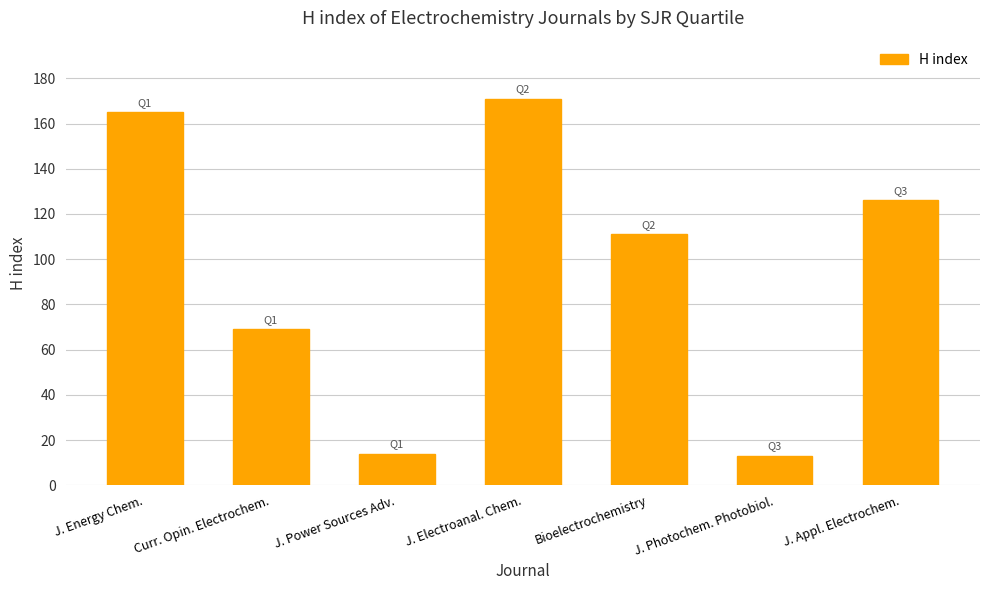

What is the smallest value displayed?

13